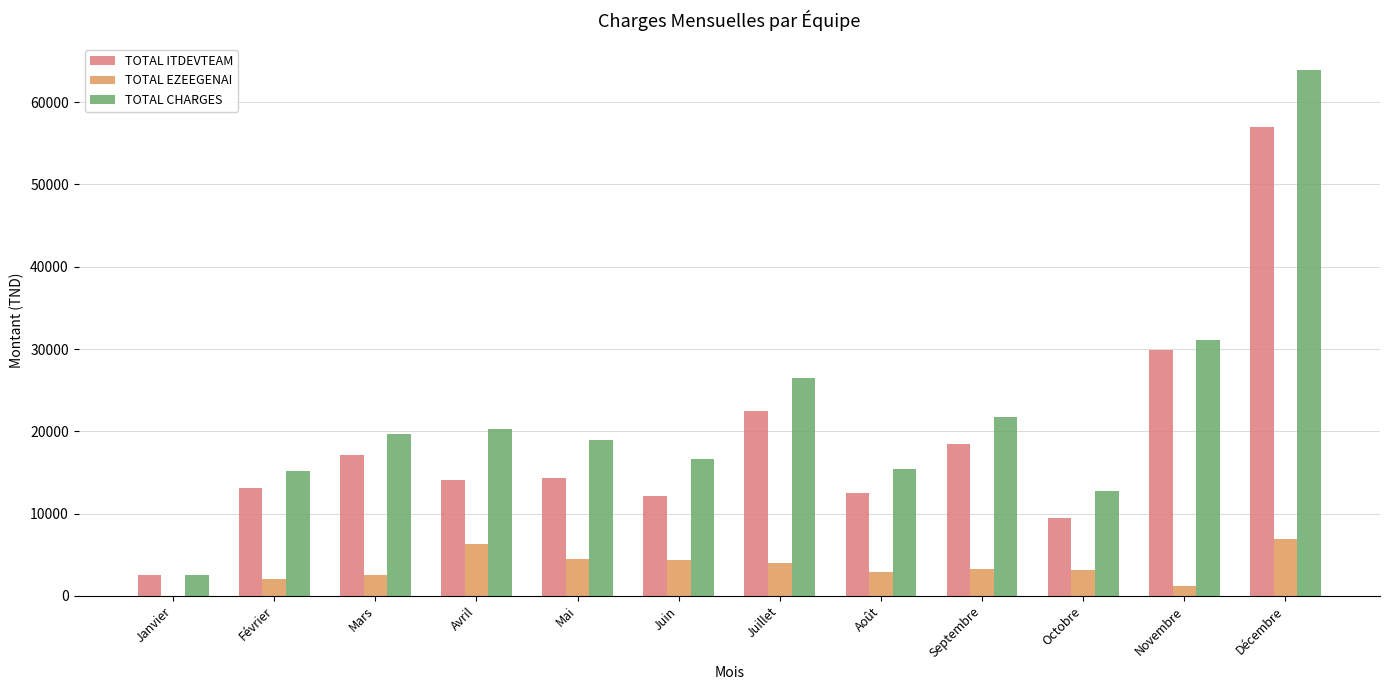

Where is TOTAL CHARGES nearest to the value 33209?

Novembre